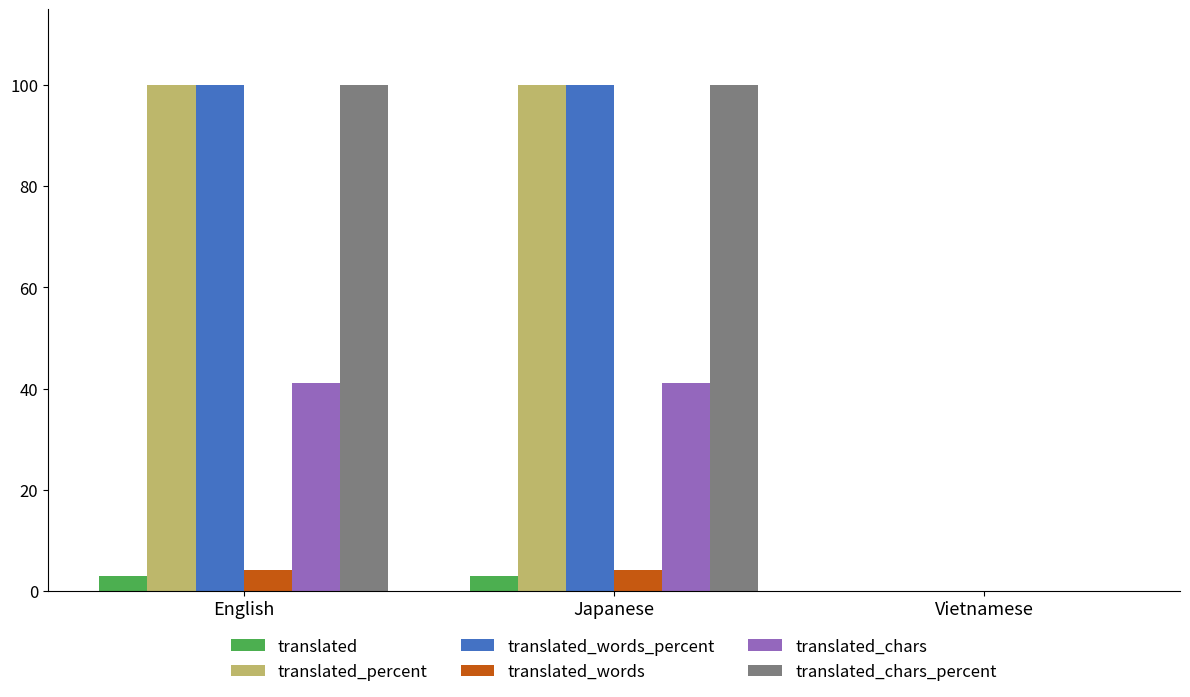

What is the greatest value displayed?

100